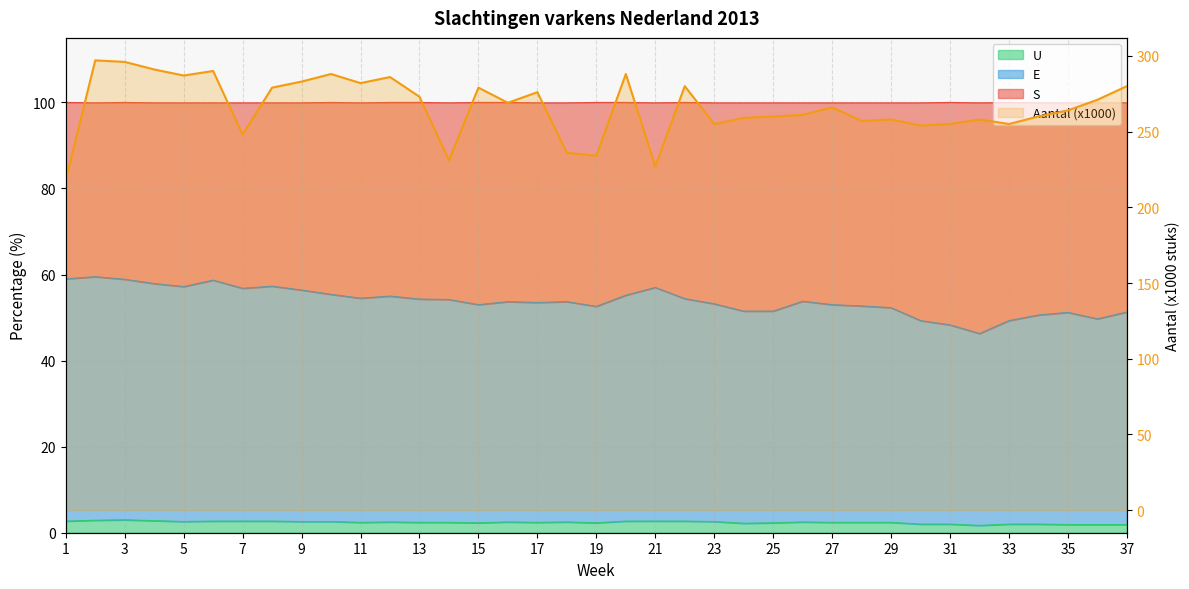

Reading left to right, extract all data points from this chart.

218	297	296	291	287	290	248	279	283	288	282	286	273	231	279	269	276	236	234	288	227	280	255	259	260	261	266	257	258	254	255	258	255	260	264	271	280